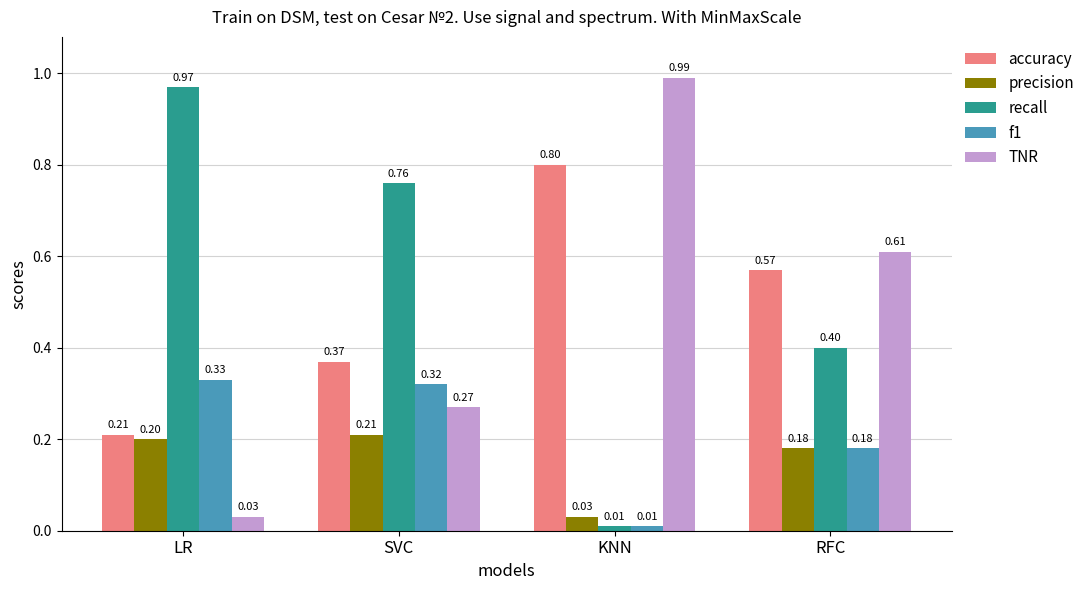

Are the bars horizontal?

No